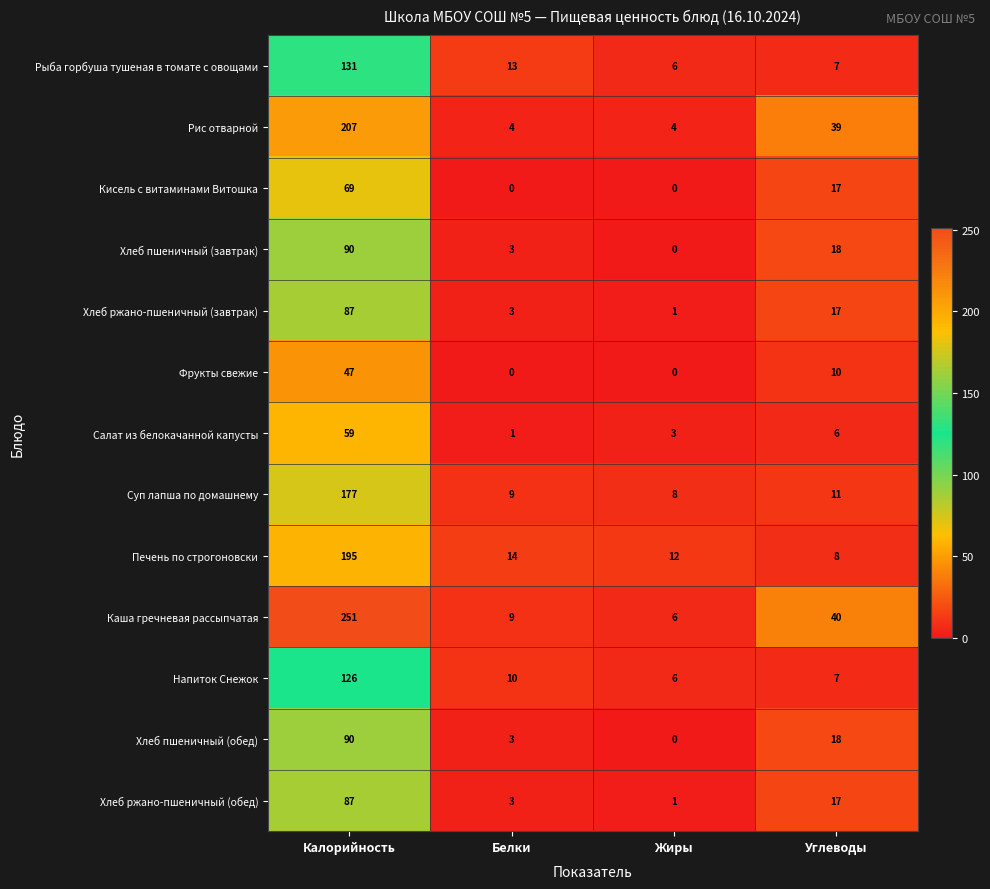

At which category is the sum across all series the highest?

Калорийность